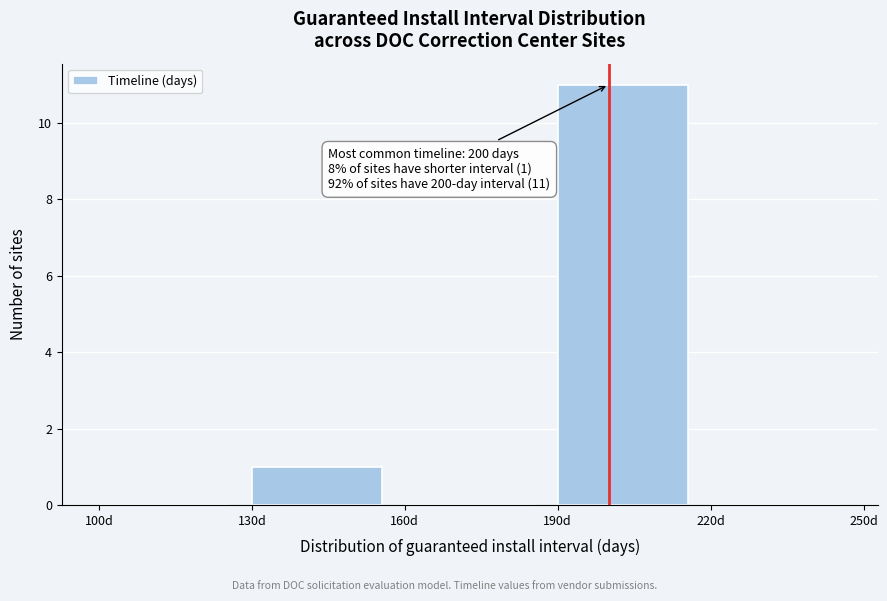

Which range on the x-axis has the tallest bar?

190 to 220